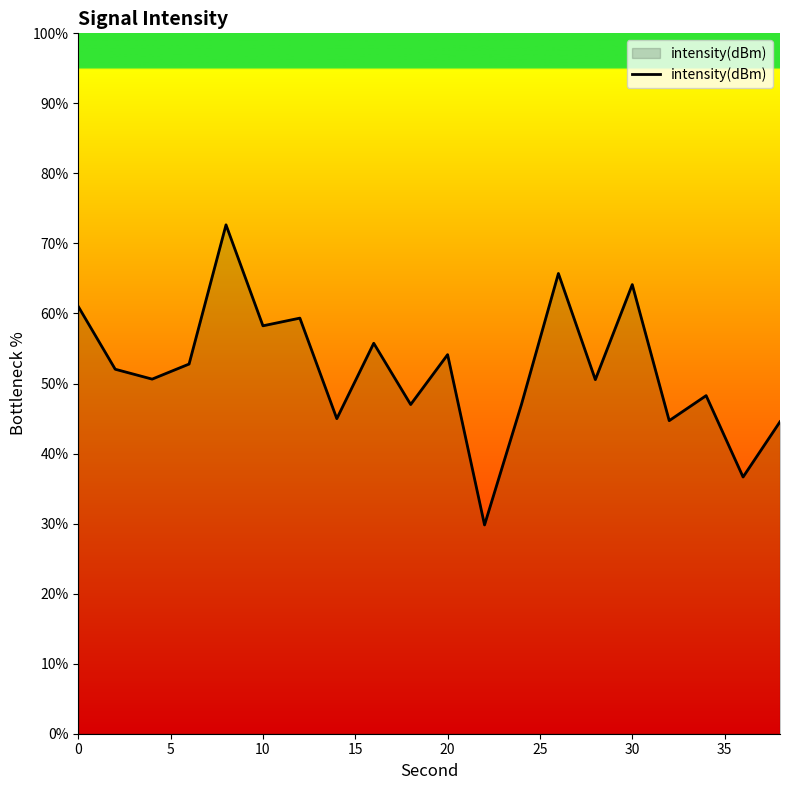

What is the difference between the maximum and minimum values?

42.8